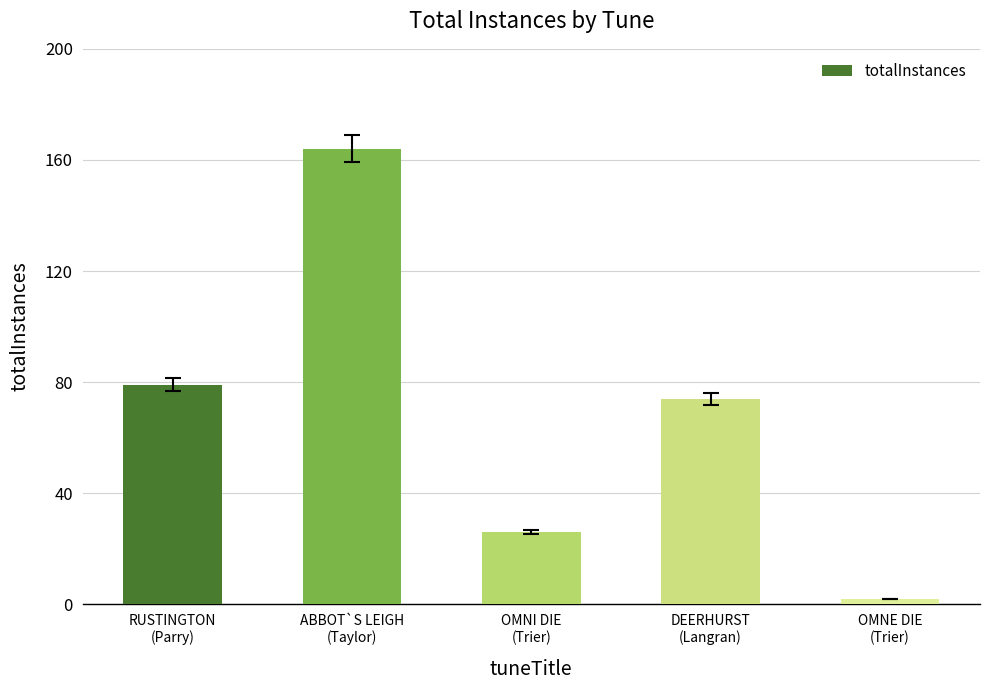

What is the change in value from RUSTINGTON
(Parry) to OMNI DIE
(Trier)?

-53